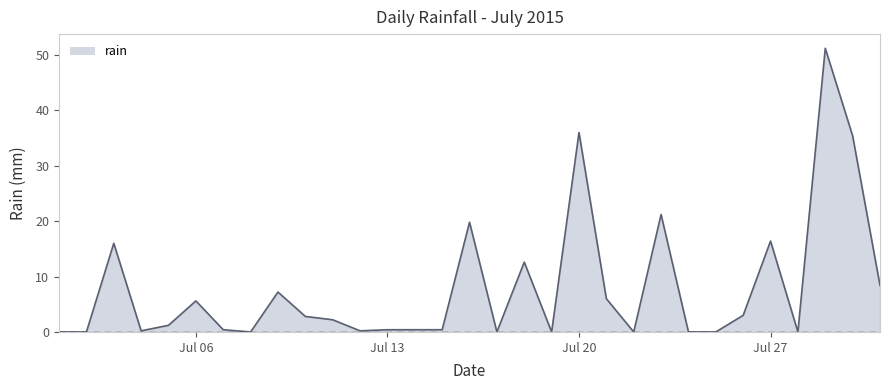

What is the value of the 4th point from the left?

0.2